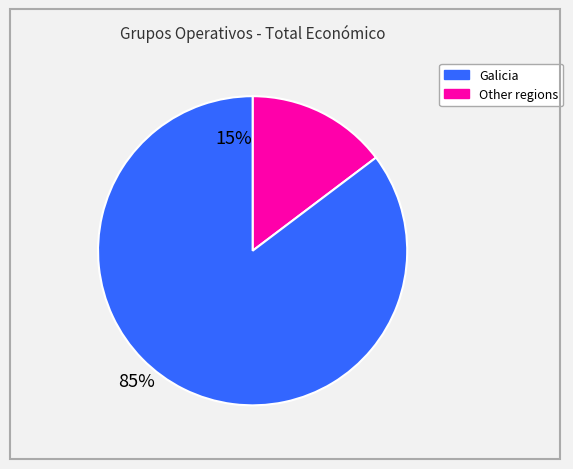

Is there a majority slice in this chart?

Yes